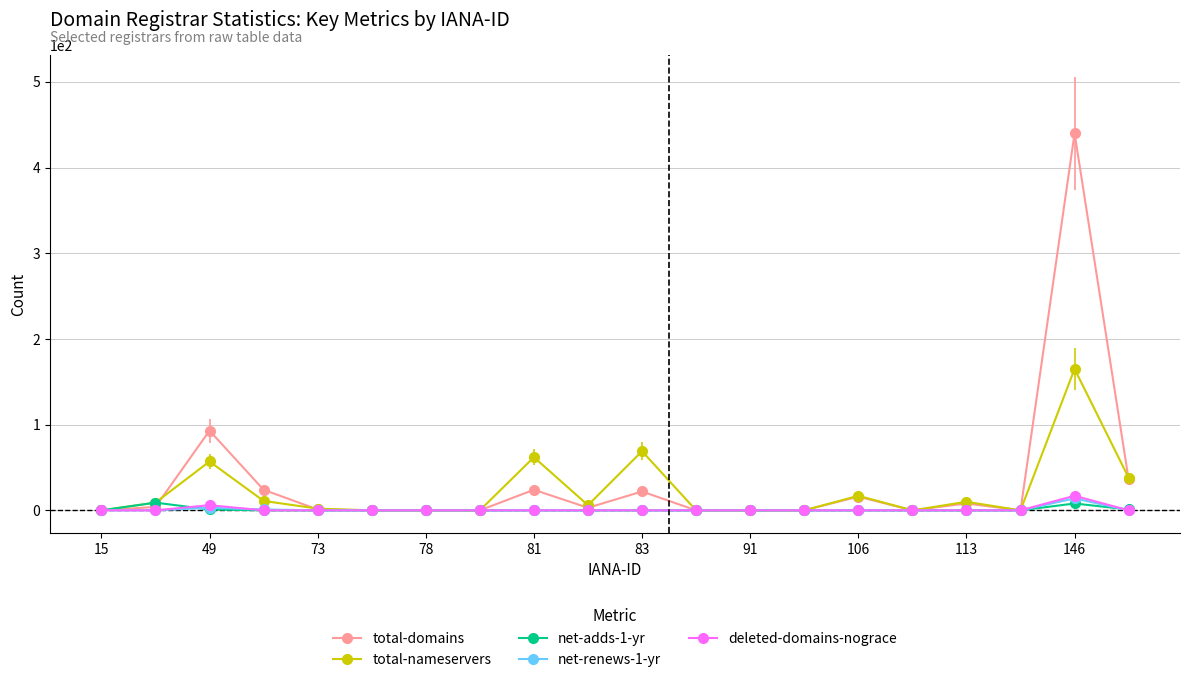

What is the maximum value shown in the chart?

440